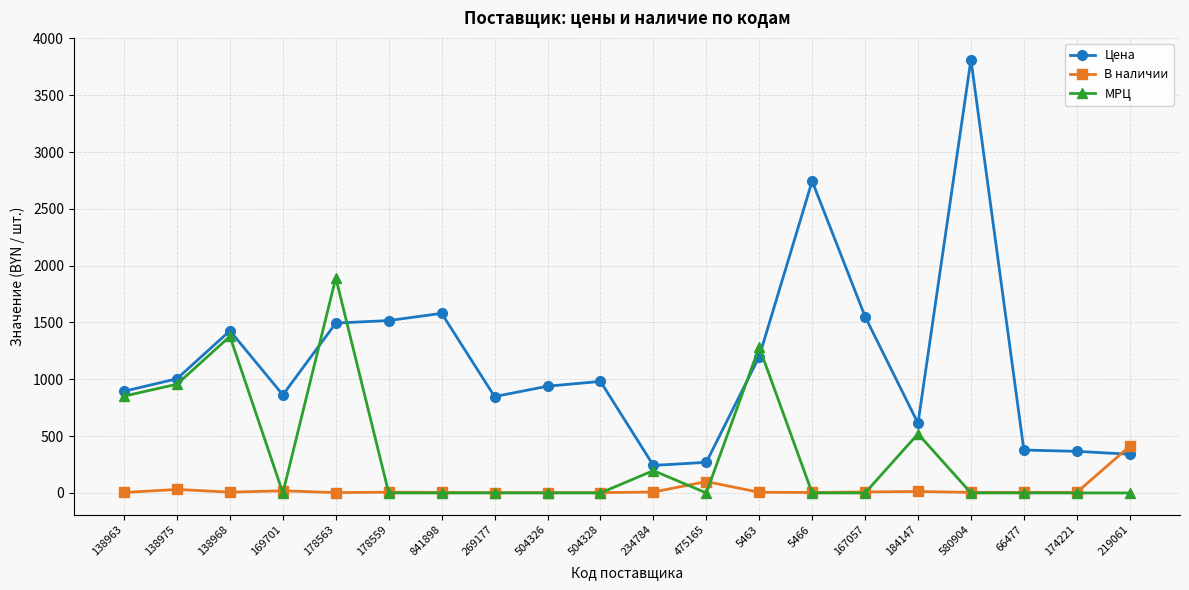

Rank the series by their average value, from lowest to highest.

В наличии, МРЦ, Цена